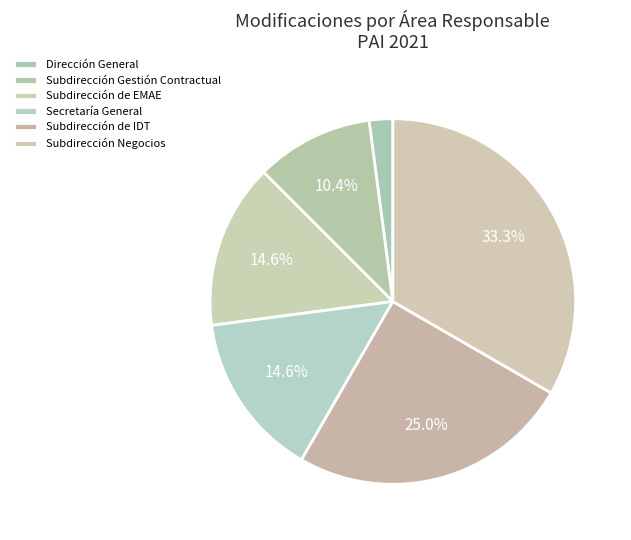

How many slices are in this pie chart?

6